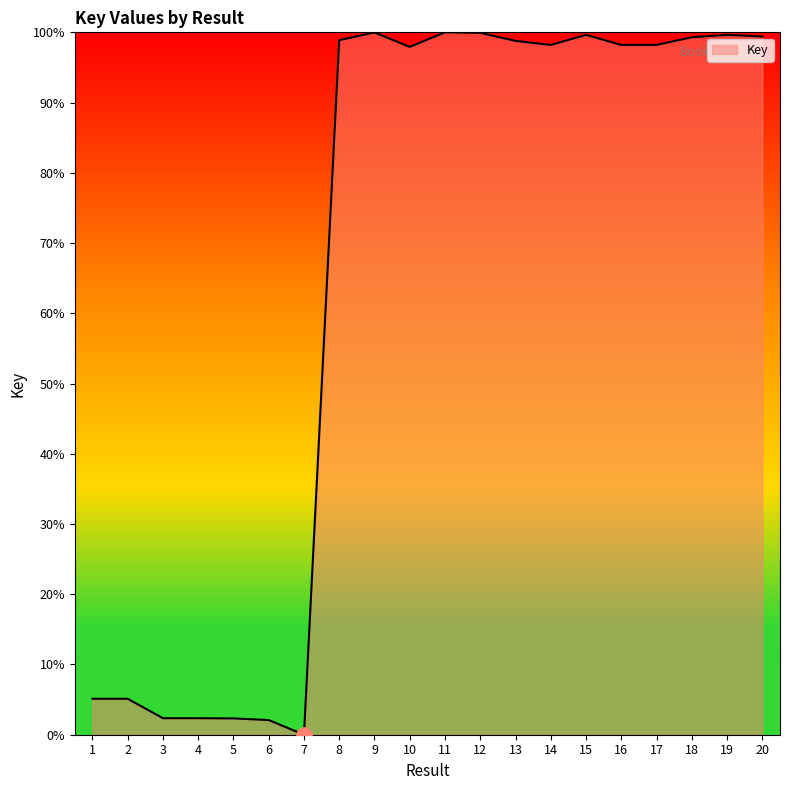

What is the ratio of the value at 20 to the value at 11?

1.0